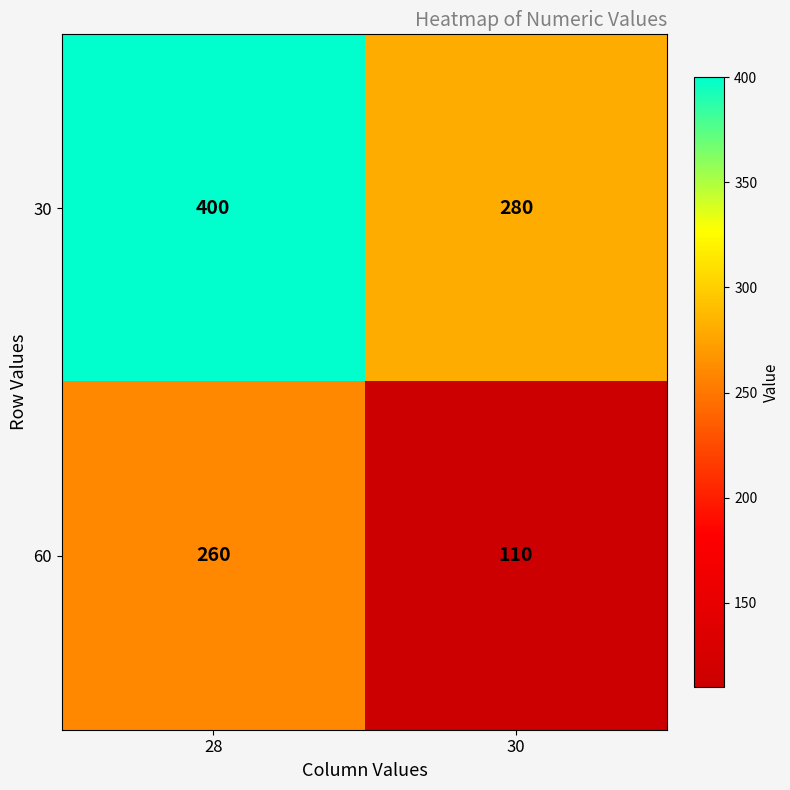

Read the 30 value at 30, to the nearest 5.

280